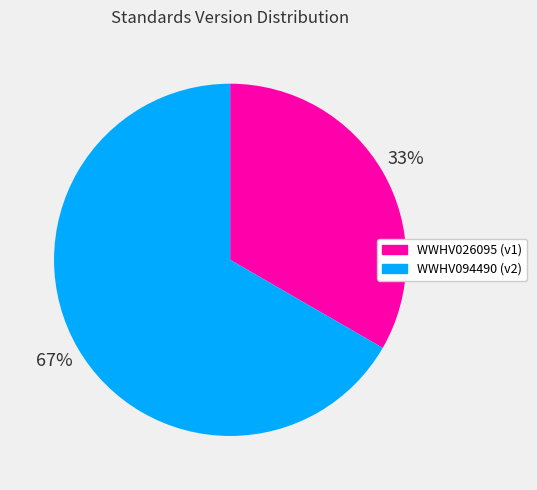

To the nearest percent, what percentage of the pie is WWHV026095?

33%